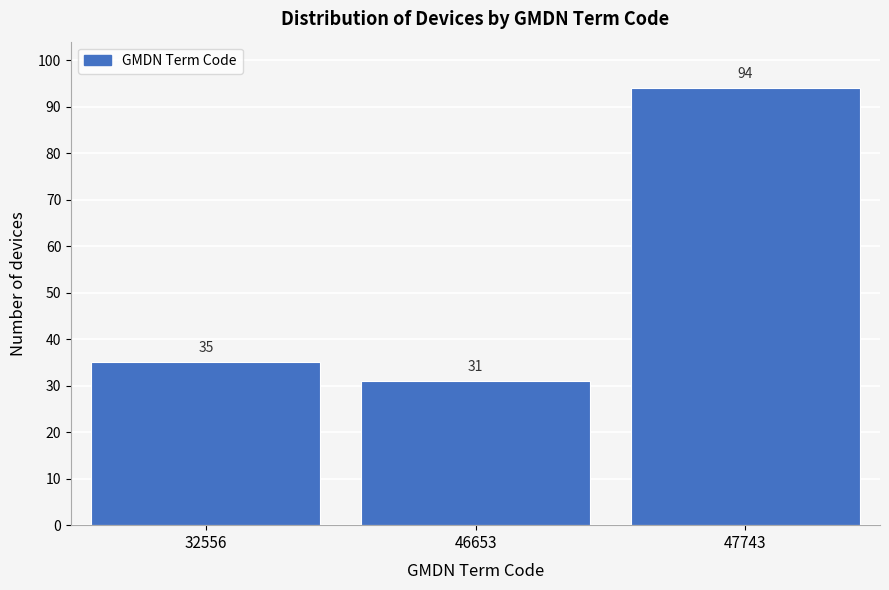

Reading left to right, transcribe all the data shown in this chart.

32556=35	46653=31	47743=94